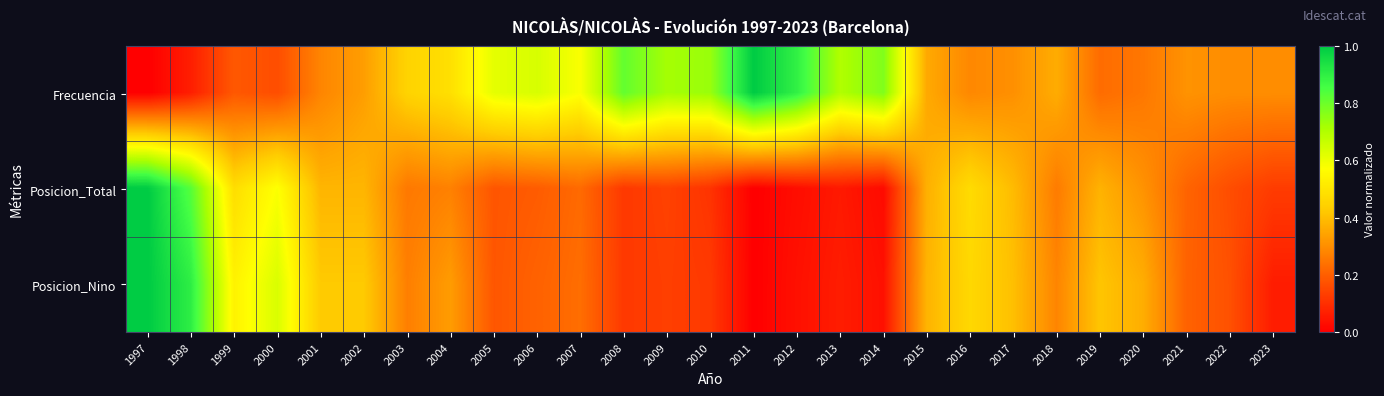

Between 2021 and 2023, which series saw the biggest shift?

Posicion_Nino